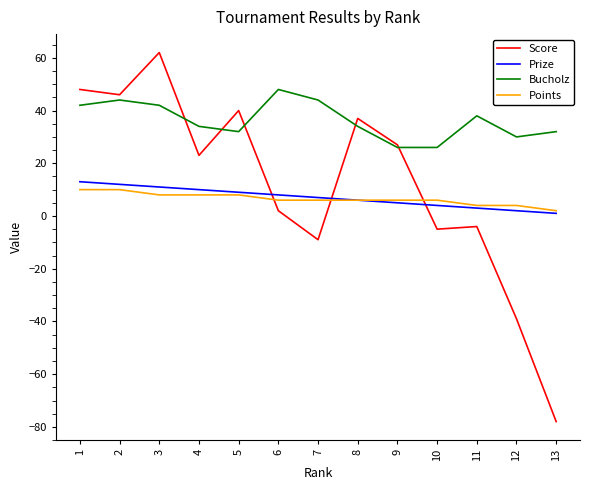

Count the number of data series in this chart.

4